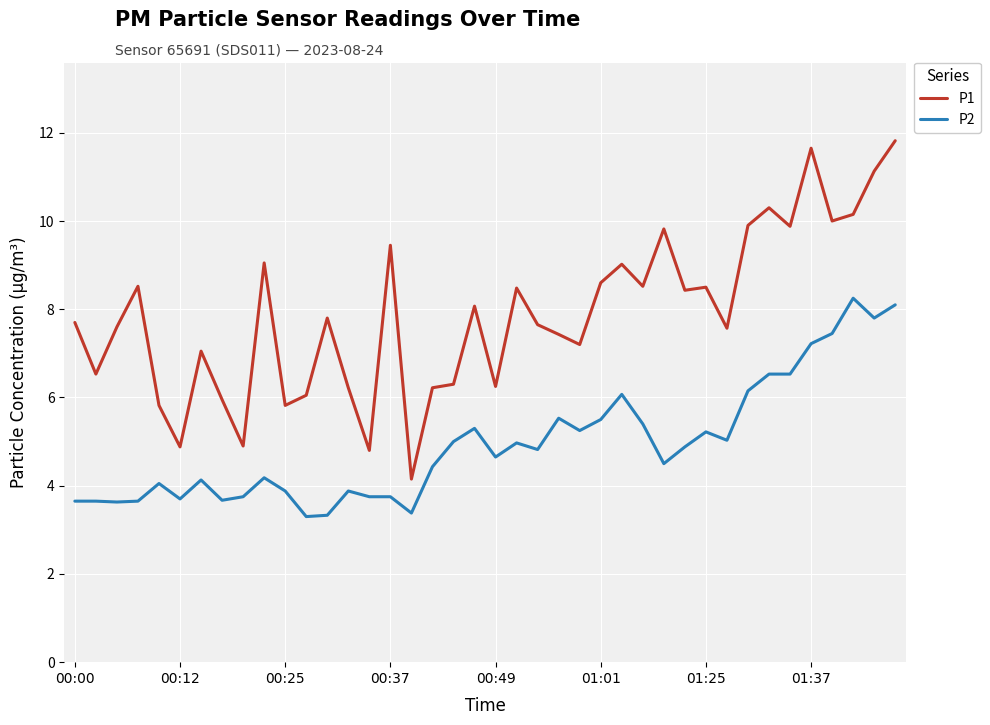

Which series has the largest range (max minus min)?

P1